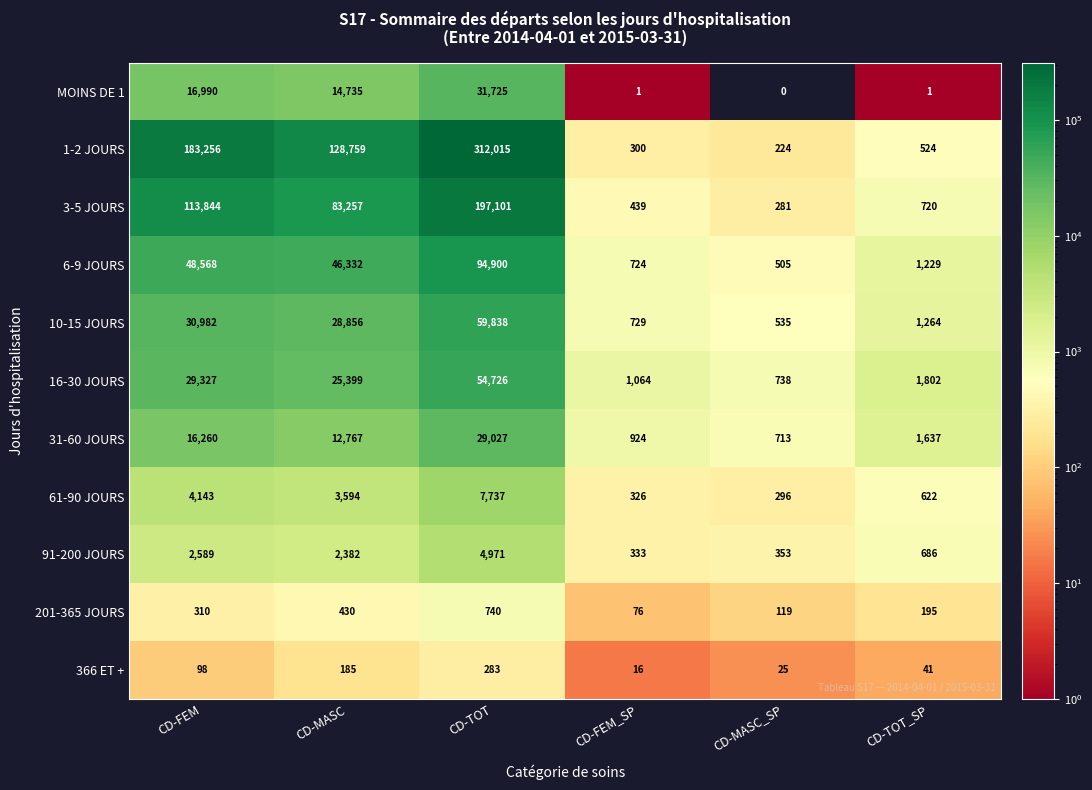

At which label is 6-9 JOURS closest to 47702?

CD-FEM